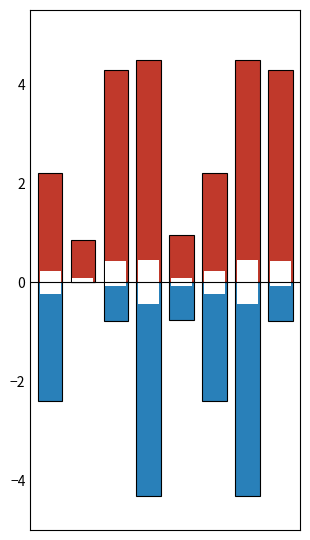

True or false: Белки has a value of 4.3 at 2.

True